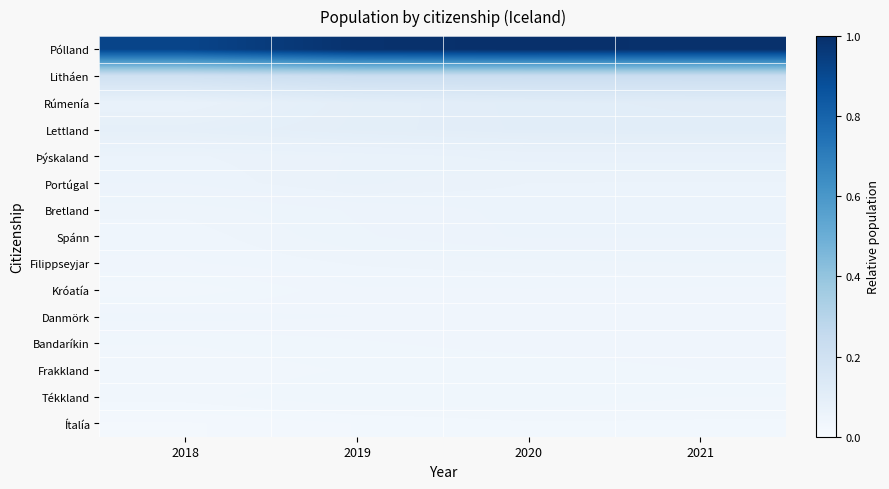

Reading right to left, list all the values displayed in this chart.

Pólland: 2021=1.0	2020=1.0	2019=1.0	2018=0.9
Litháen: 2021=0.2	2020=0.2	2019=0.2	2018=0.2
Rúmenía: 2021=0.1	2020=0.1	2019=0.1	2018=0.1
Lettland: 2021=0.1	2020=0.1	2019=0.1	2018=0.1
Þýskaland: 2021=0.1	2020=0.1	2019=0.1	2018=0.1
Portúgal: 2021=0.1	2020=0.1	2019=0.1	2018=0.1
Bretland: 2021=0.1	2020=0.1	2019=0.1	2018=0.0
Spánn: 2021=0.1	2020=0.1	2019=0.1	2018=0.0
Filippseyjar: 2021=0.1	2020=0.0	2019=0.0	2018=0.0
Króatía: 2021=0.0	2020=0.0	2019=0.0	2018=0.0
Danmörk: 2021=0.0	2020=0.0	2019=0.0	2018=0.0
Bandaríkin: 2021=0.0	2020=0.0	2019=0.0	2018=0.0
Frakkland: 2021=0.0	2020=0.0	2019=0.0	2018=0.0
Tékkland: 2021=0.0	2020=0.0	2019=0.0	2018=0.0
Ítalía: 2021=0.0	2020=0.0	2019=0.0	2018=0.0